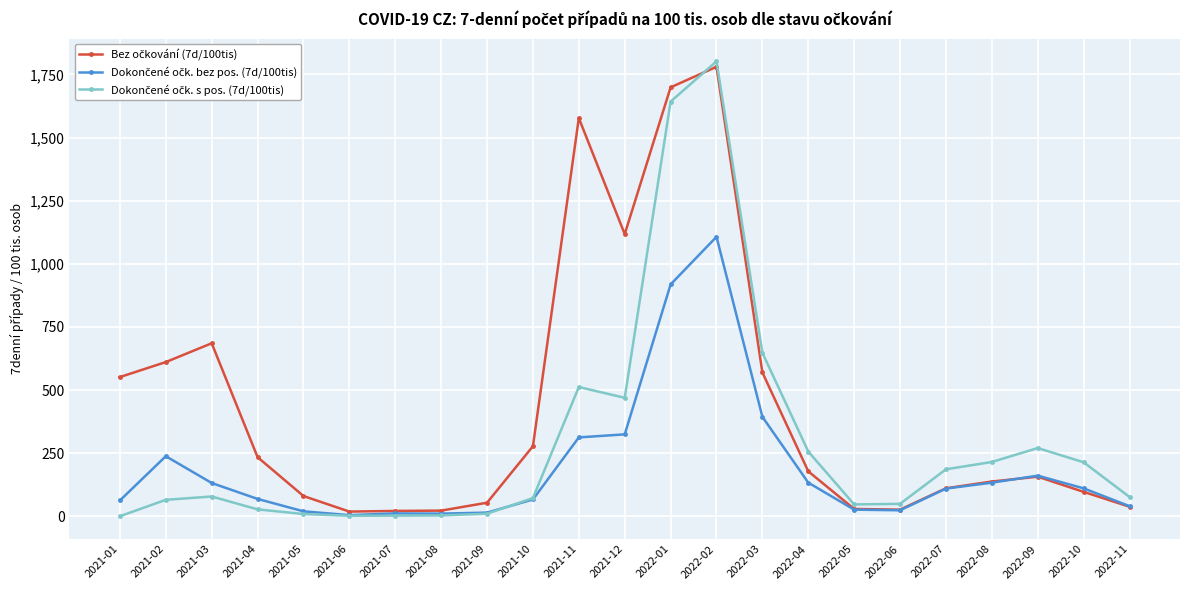

What is the spread (max minus min) of values at 2022-03?

253.6